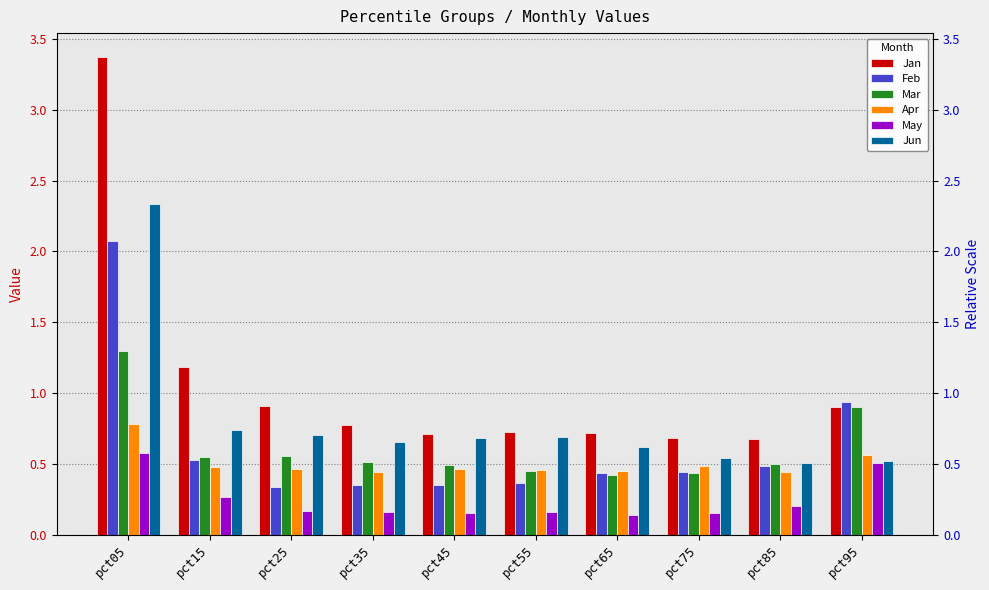

What is the value of the Apr bar at the 9th from the left?

0.4